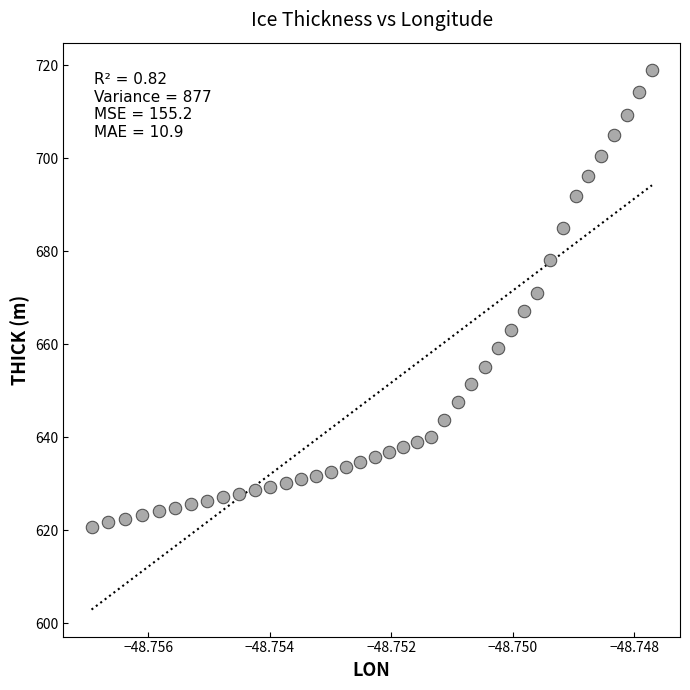

What is the range of Y values (max minus min)?

98.5